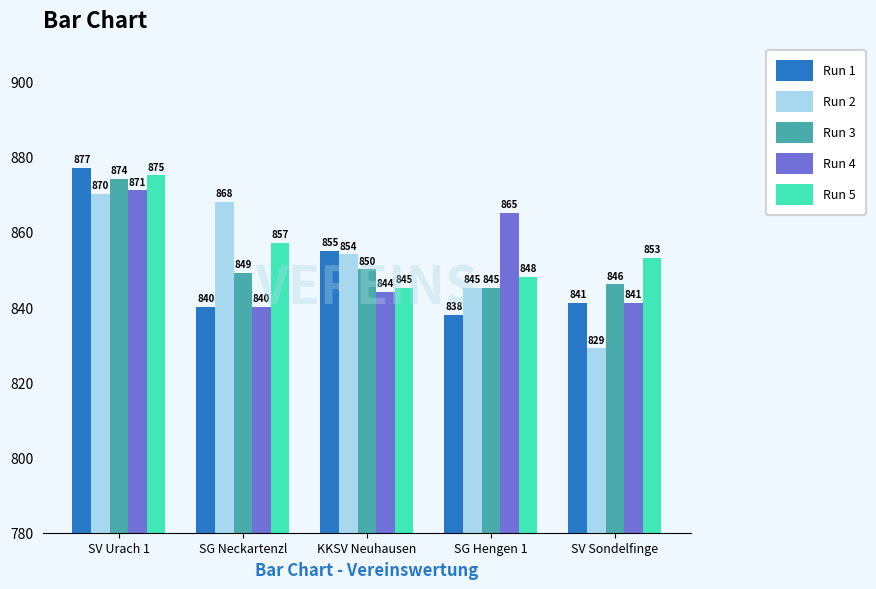

How many categories are shown in the chart?

5